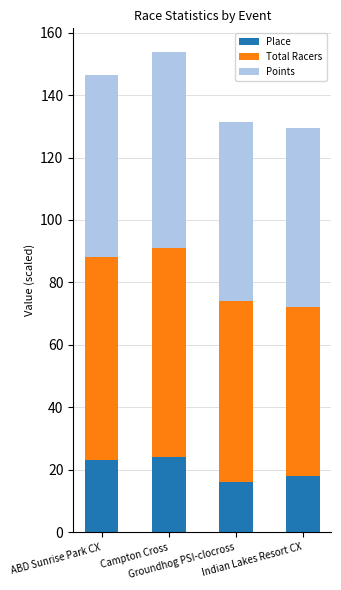

What is the sum of all Place values?

81.0